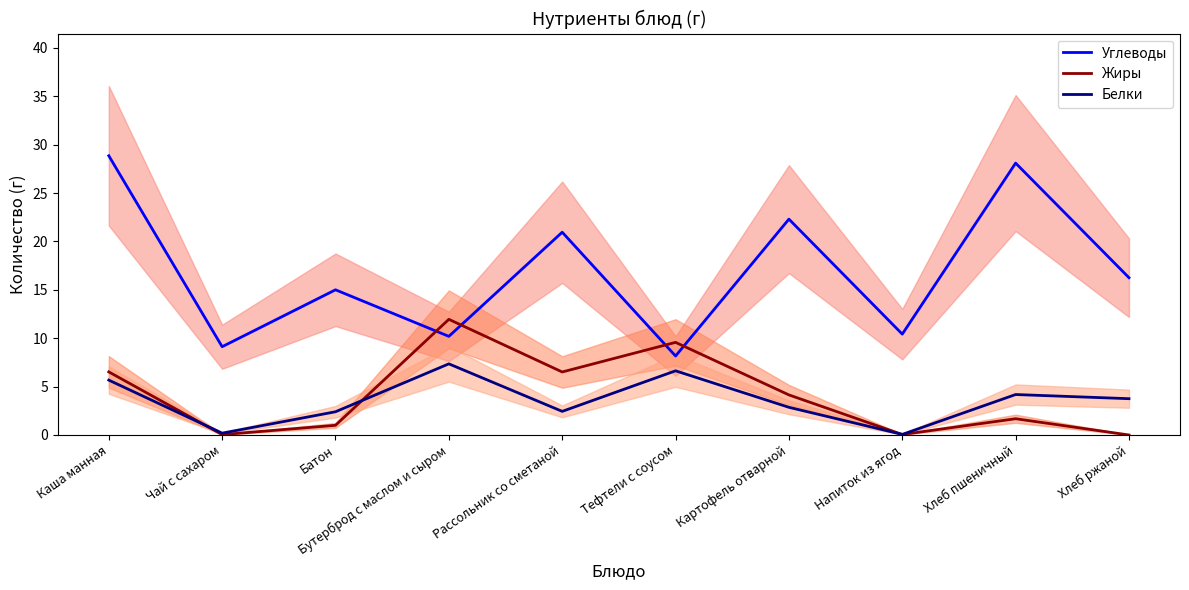

Which label corresponds to the smallest value in the chart?

Хлеб ржаной